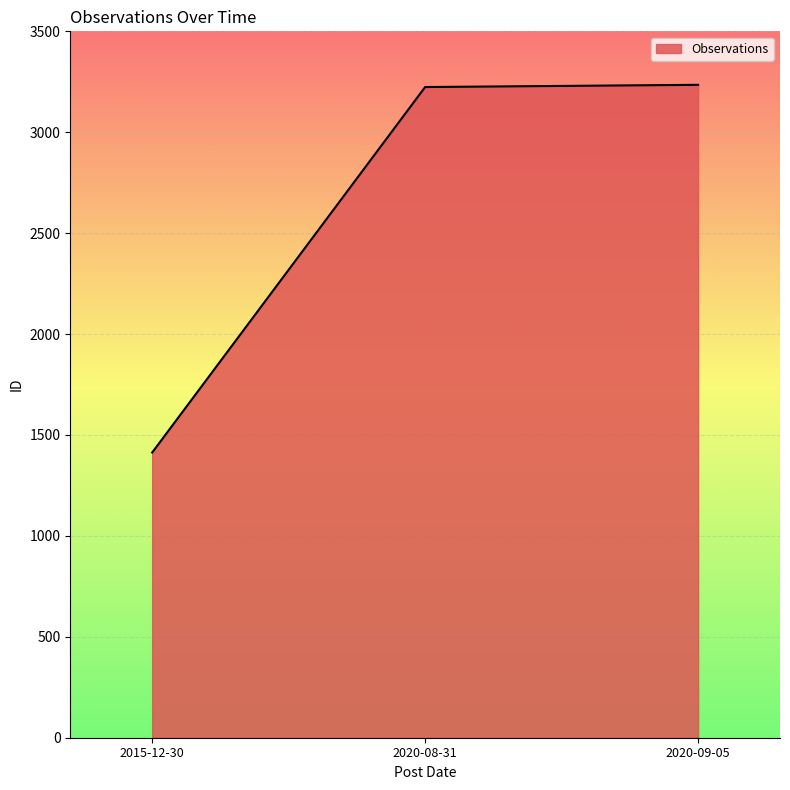

Is it true that the value at 2020-09-05 is 3235?

True